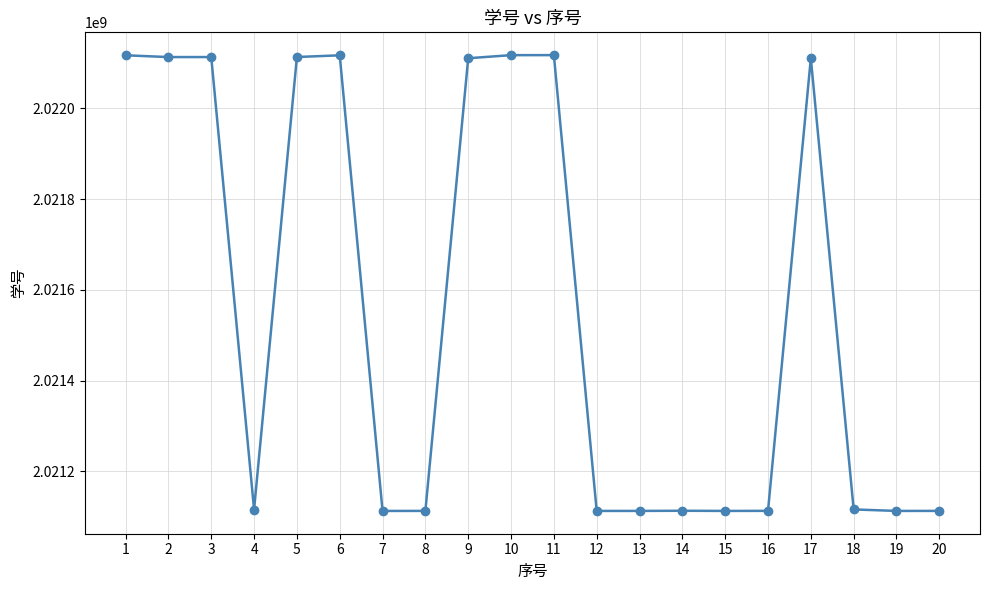

True or false: there are more than 2 points higher than both neighbors.

True